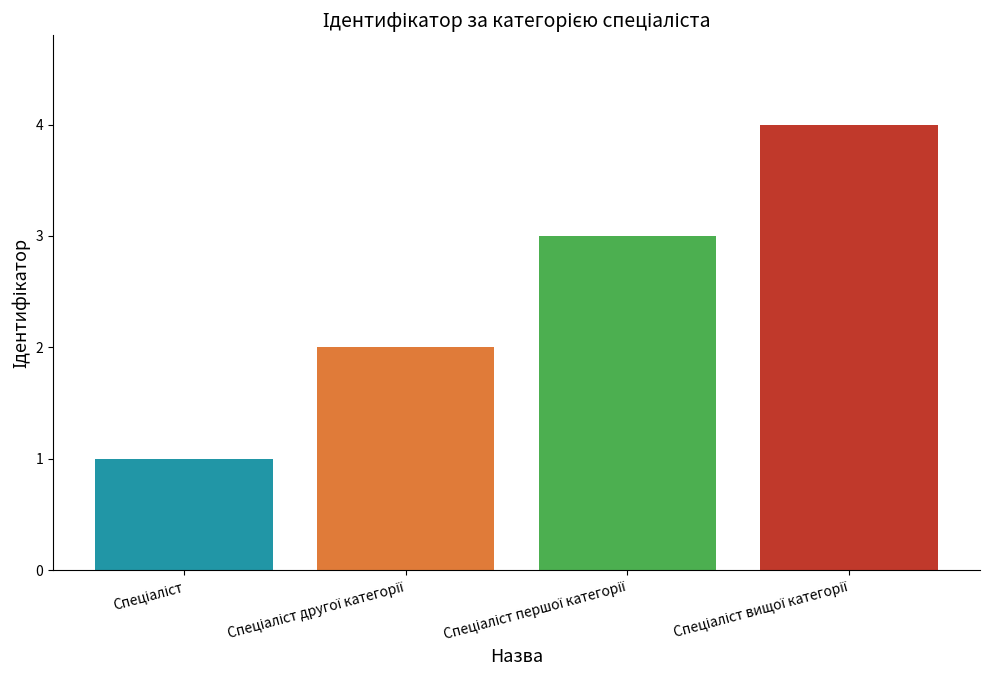

Which category has the lowest value across all series?

Спеціаліст